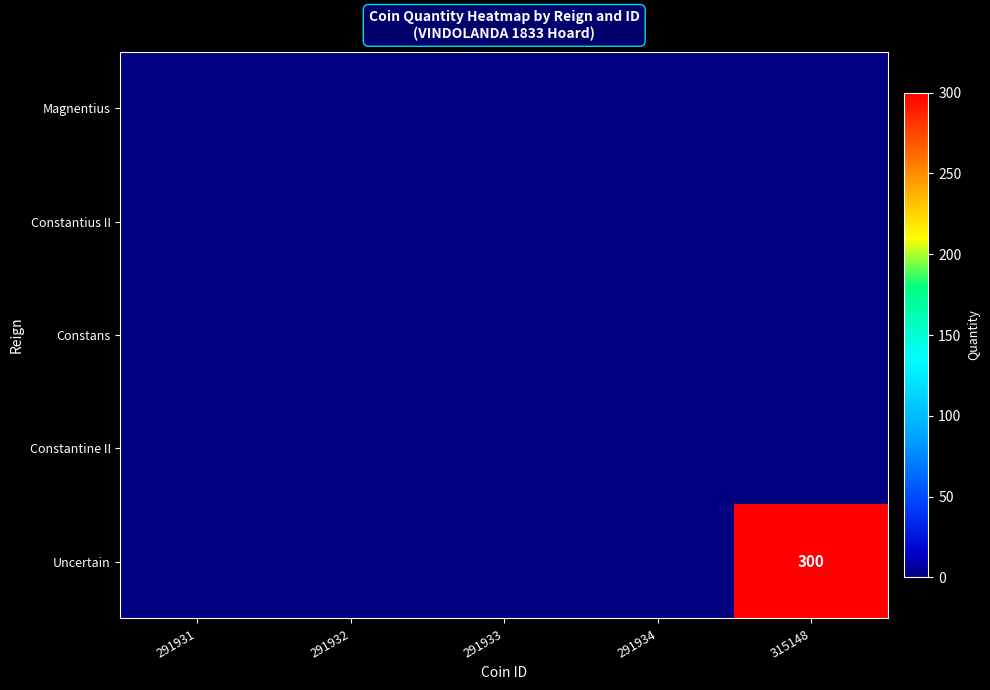

The value of Uncertain at 315148 is 300. True or false?

True